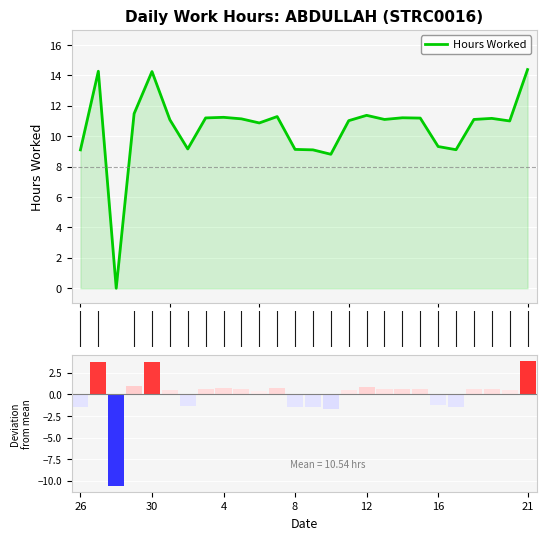

What is the maximum value for Hours Worked?

14.4